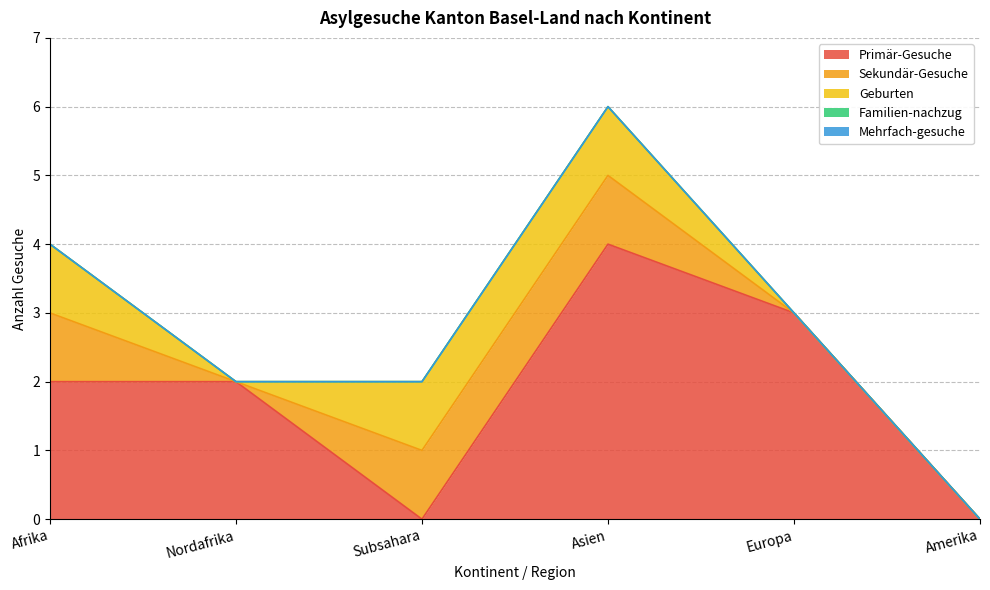

What is the label of the 3rd point from the left?

Subsahara